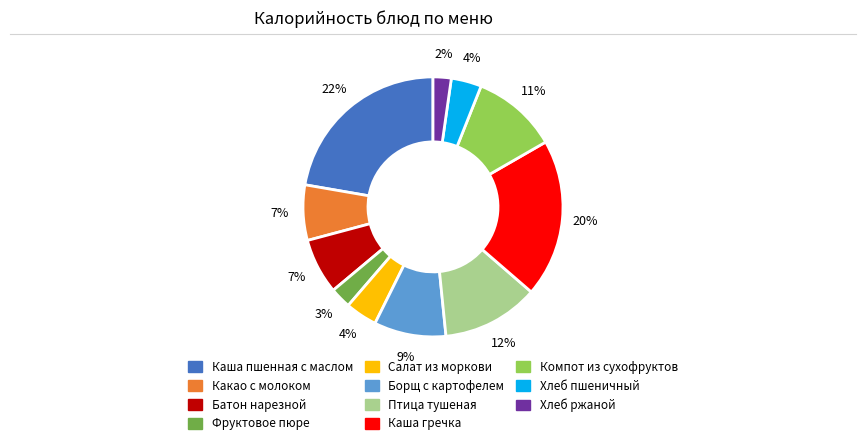

Do Борщ с картофелем and Птица тушеная together represent more than half of the pie?

No